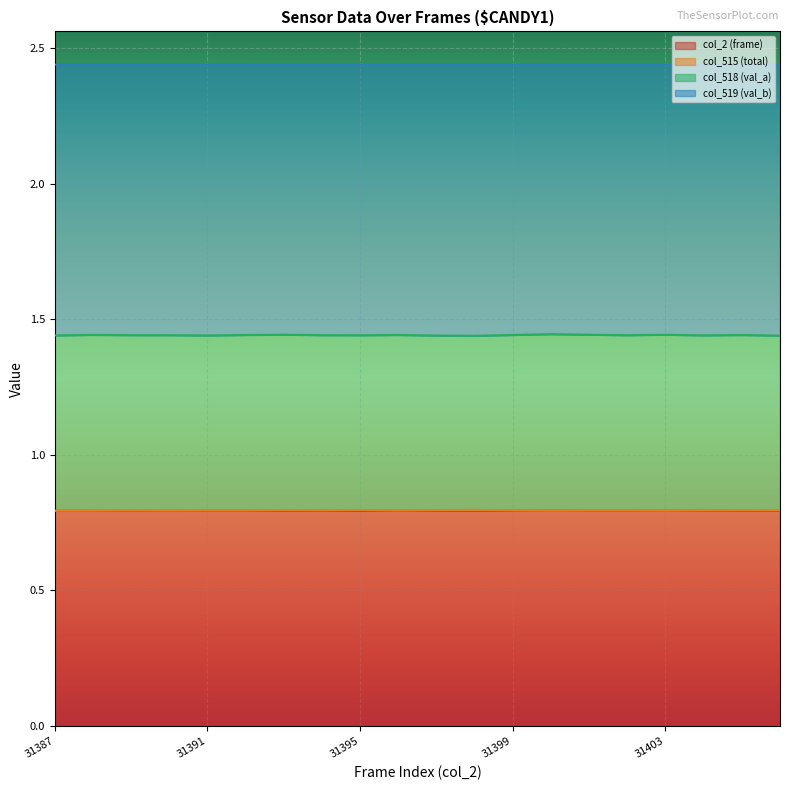

Which category has the lowest value in the col_2 (frame) series?

31387